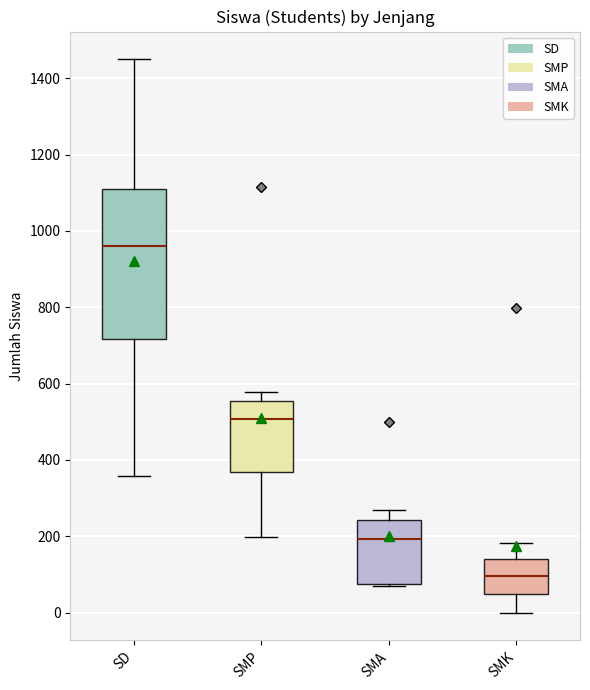

Where is the upper edge of the box for SD on the y-axis? The values are not printed on the chart, so give them approximately, as read against the axis.

1120